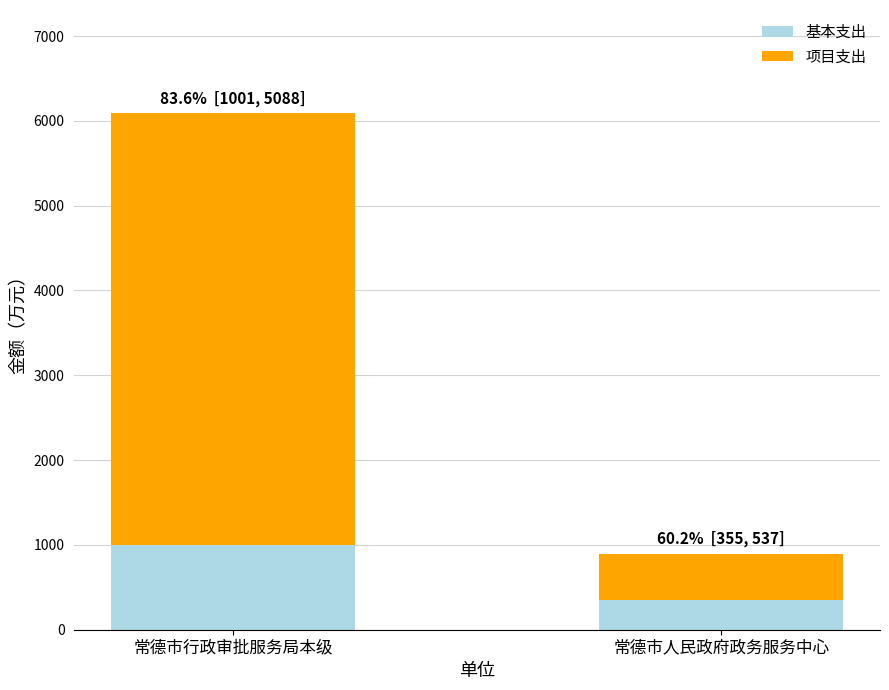

Which category has the lowest value in the 基本支出 series?

常德市人民政府政务服务中心